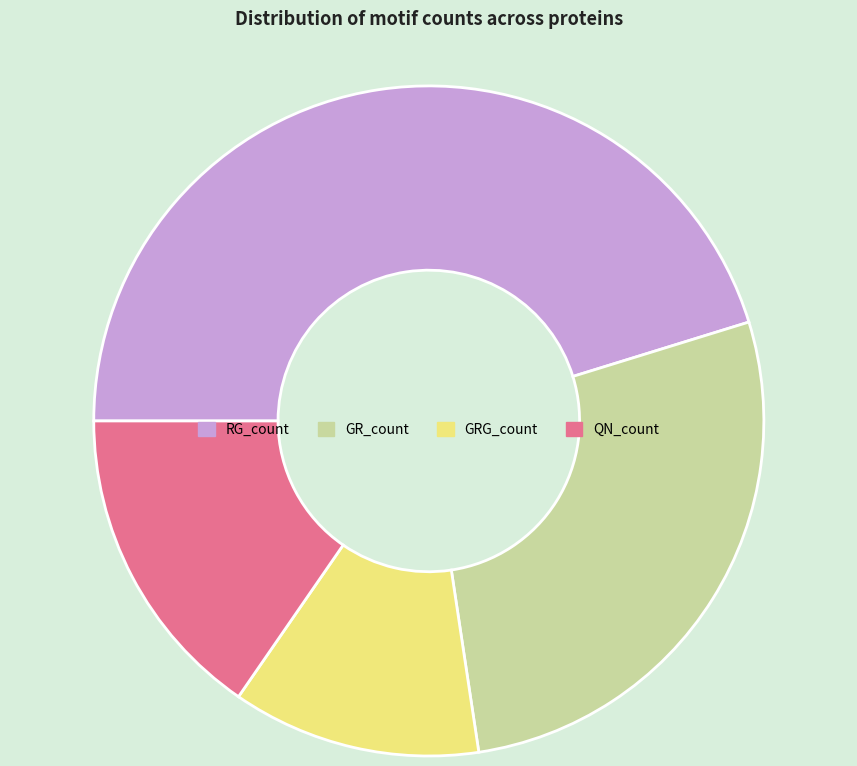

True or false: QN_count accounts for 15% of the total.

True